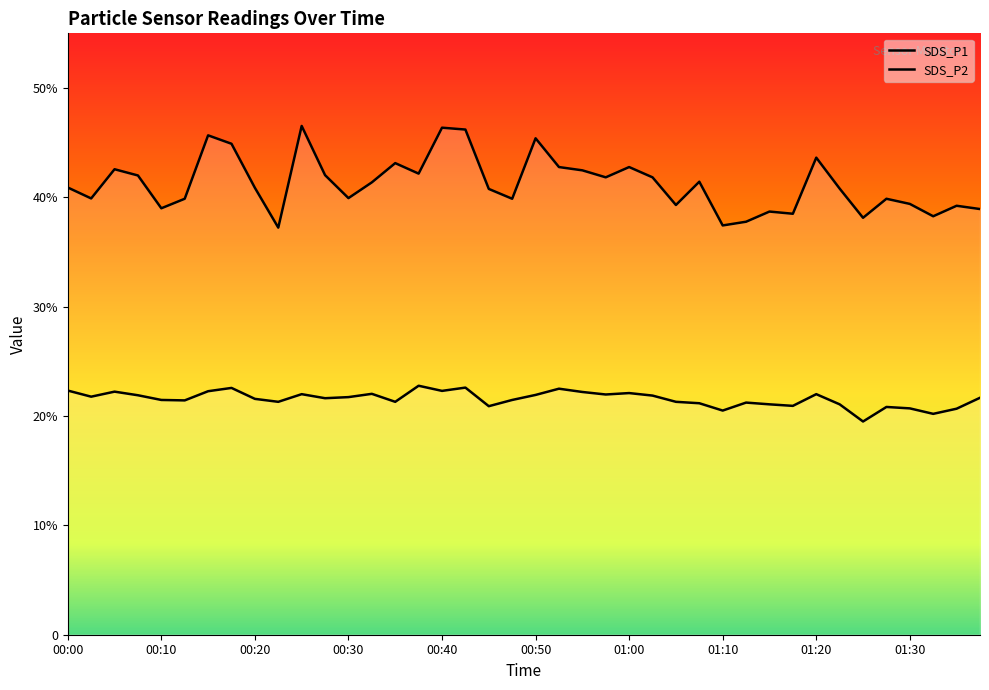

What value does the SDS_P2 series have at 01:13?

21.2